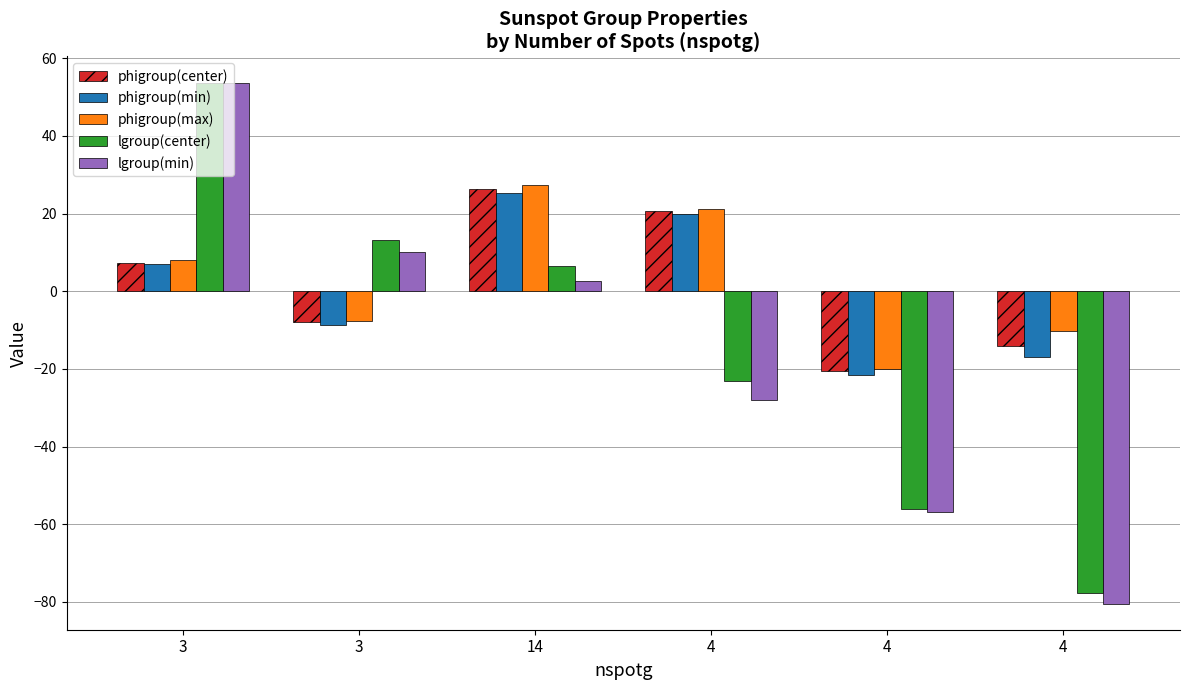

Which series has the largest total across all categories?

phigroup(max)